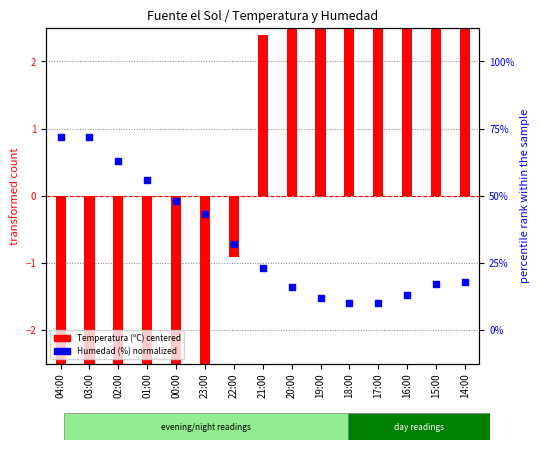

At how many categories does at least one series exceed -10?

15